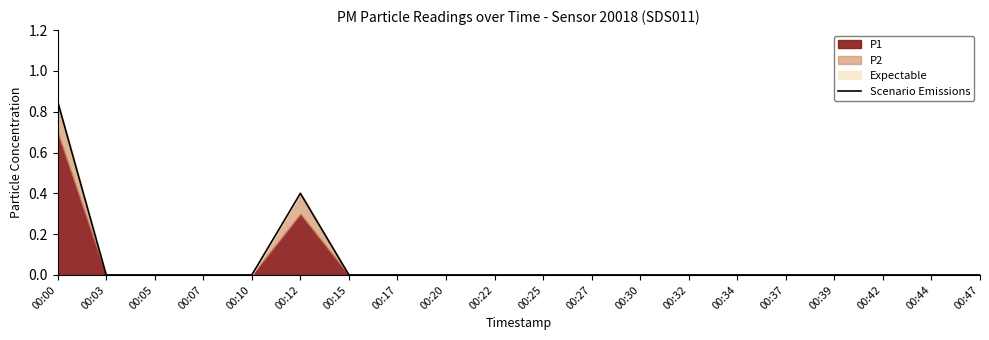

Is it true that the value at 00:17 is -0.3?

False